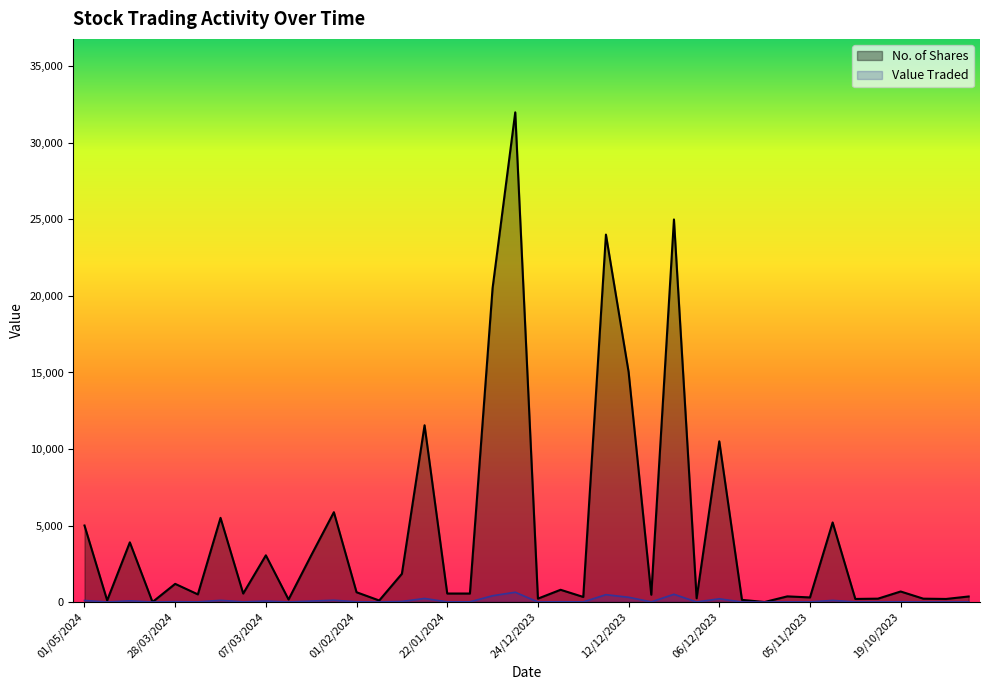

Does the chart display data point markers on the line(s)?

No